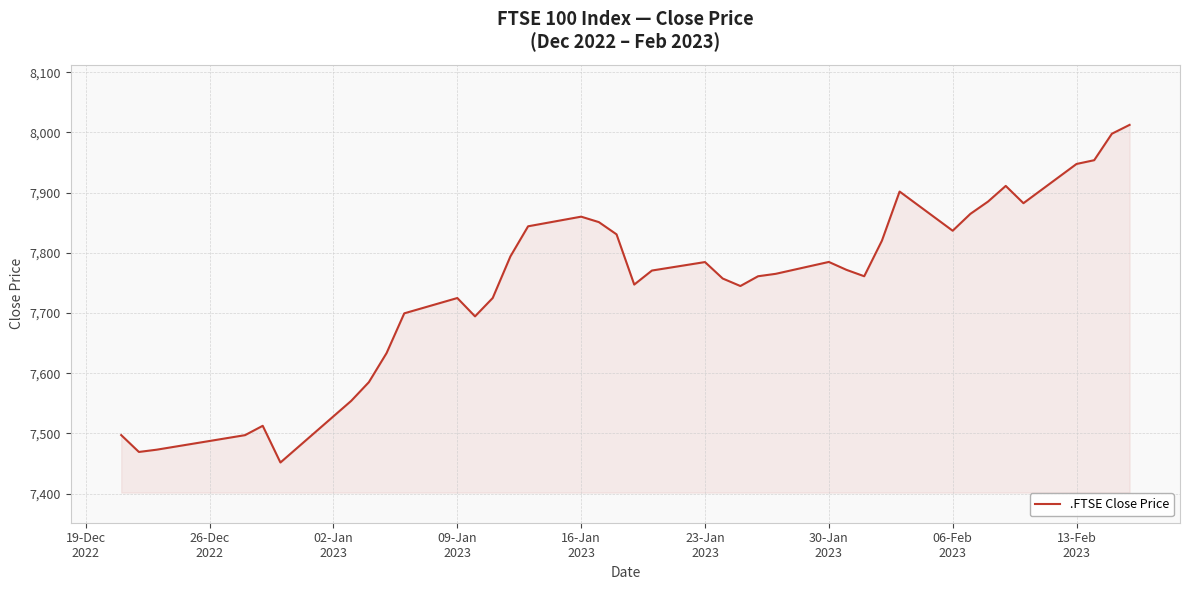

What is the maximum value shown in the chart?

8012.5